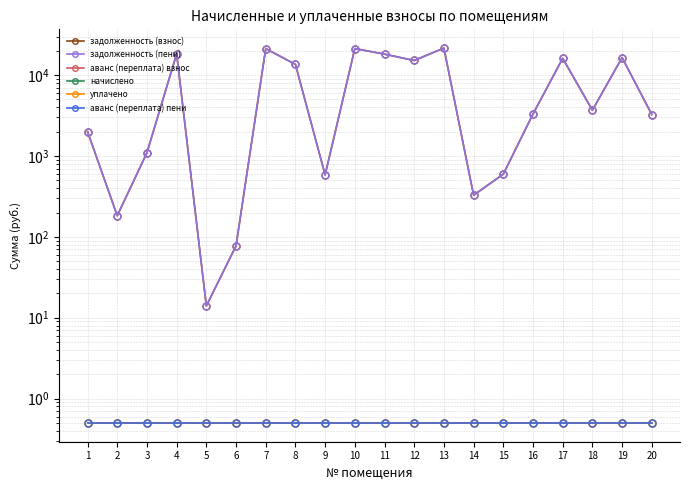

At which category is the sum across all series the highest?

13